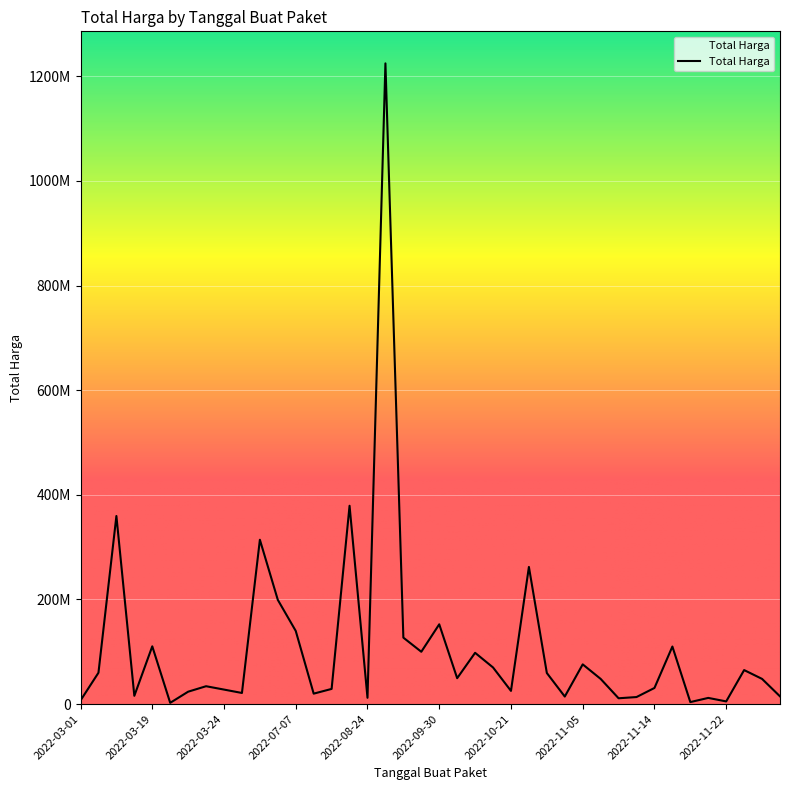

Does the chart display data point markers on the line(s)?

No